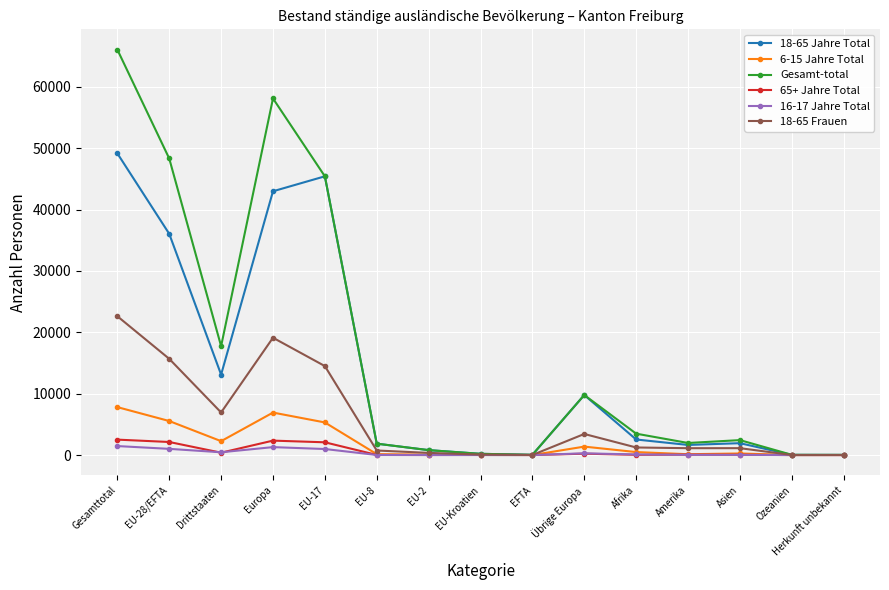

True or false: Gesamt-total has a value of 58097 at Europa.

True